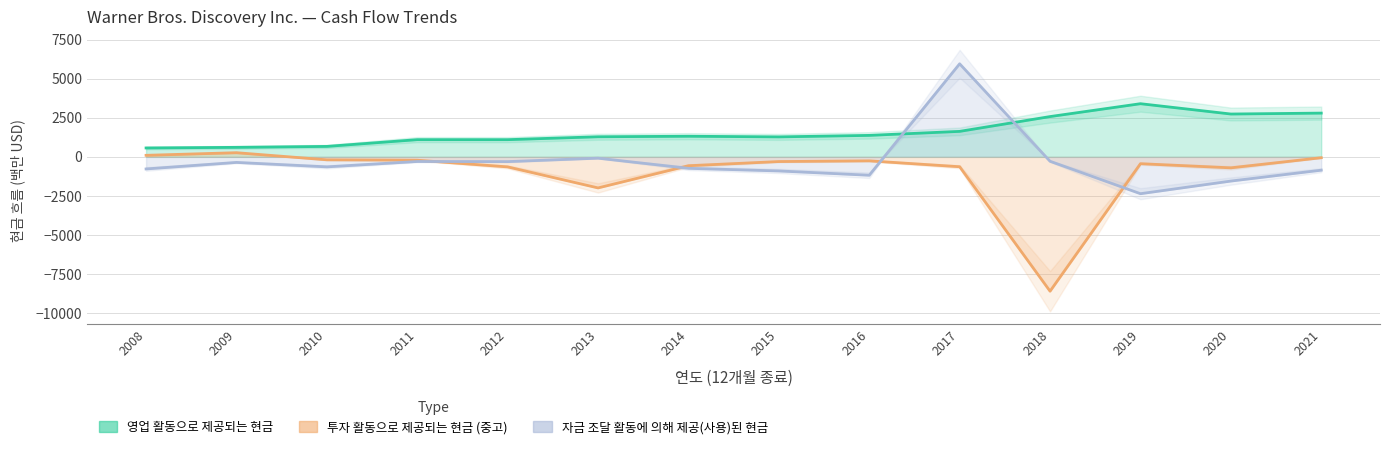

How many lines are shown in the chart?

3